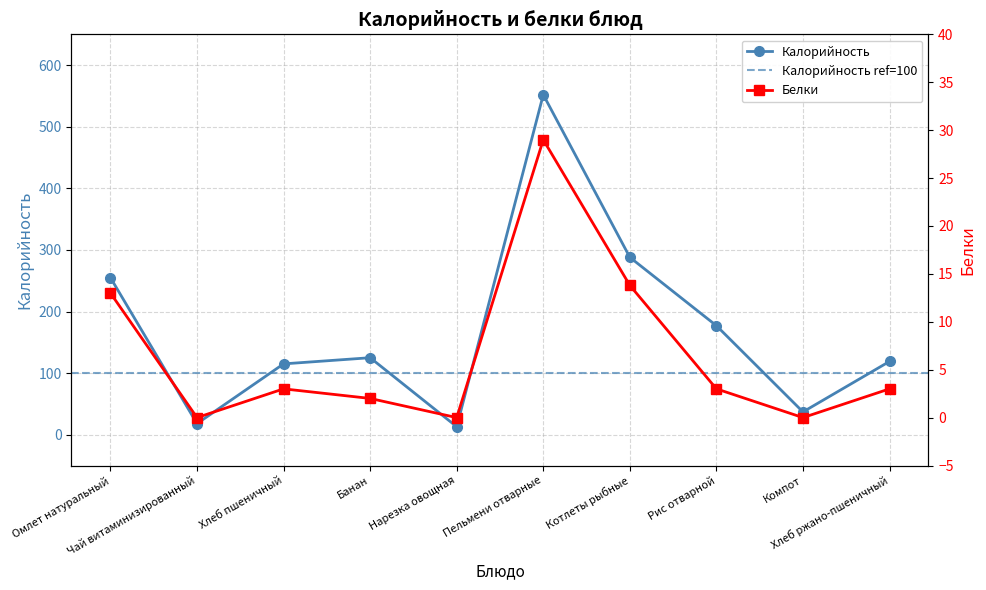

Where is Белки nearest to the value 14?

Котлеты рыбные